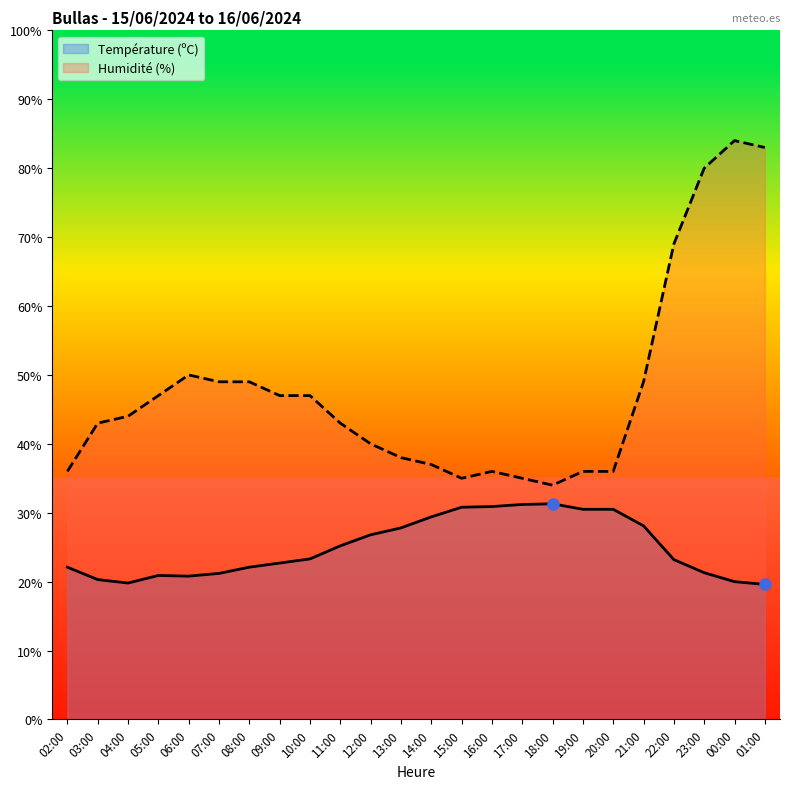

What are all the series names shown in the legend?

Température (ºC), Humidité (%)